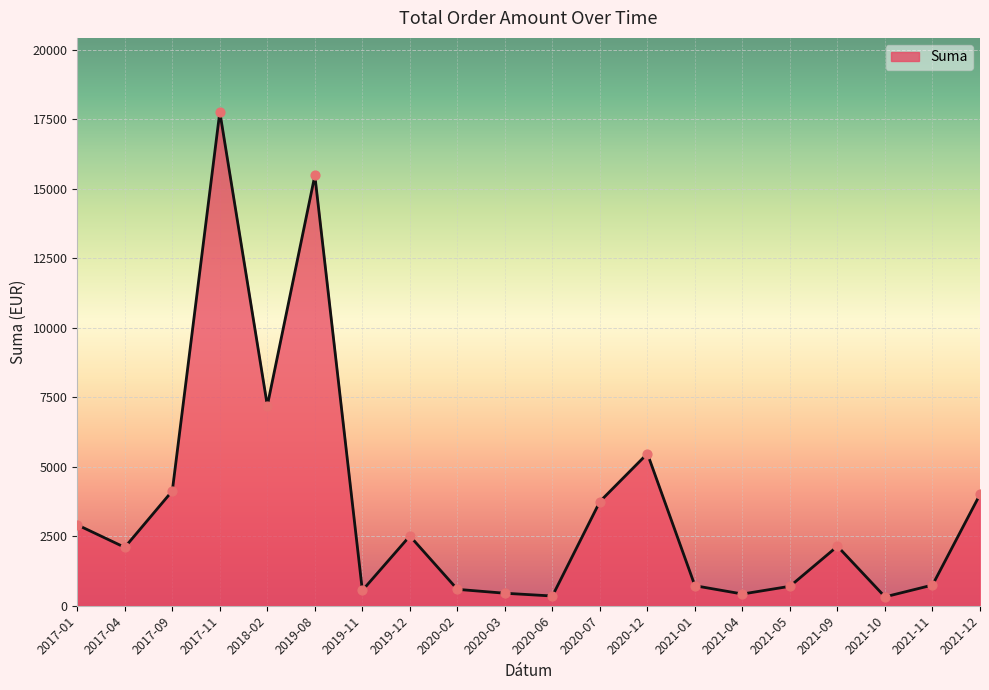

Between 2021-09 and 2021-11, which is larger?

2021-09